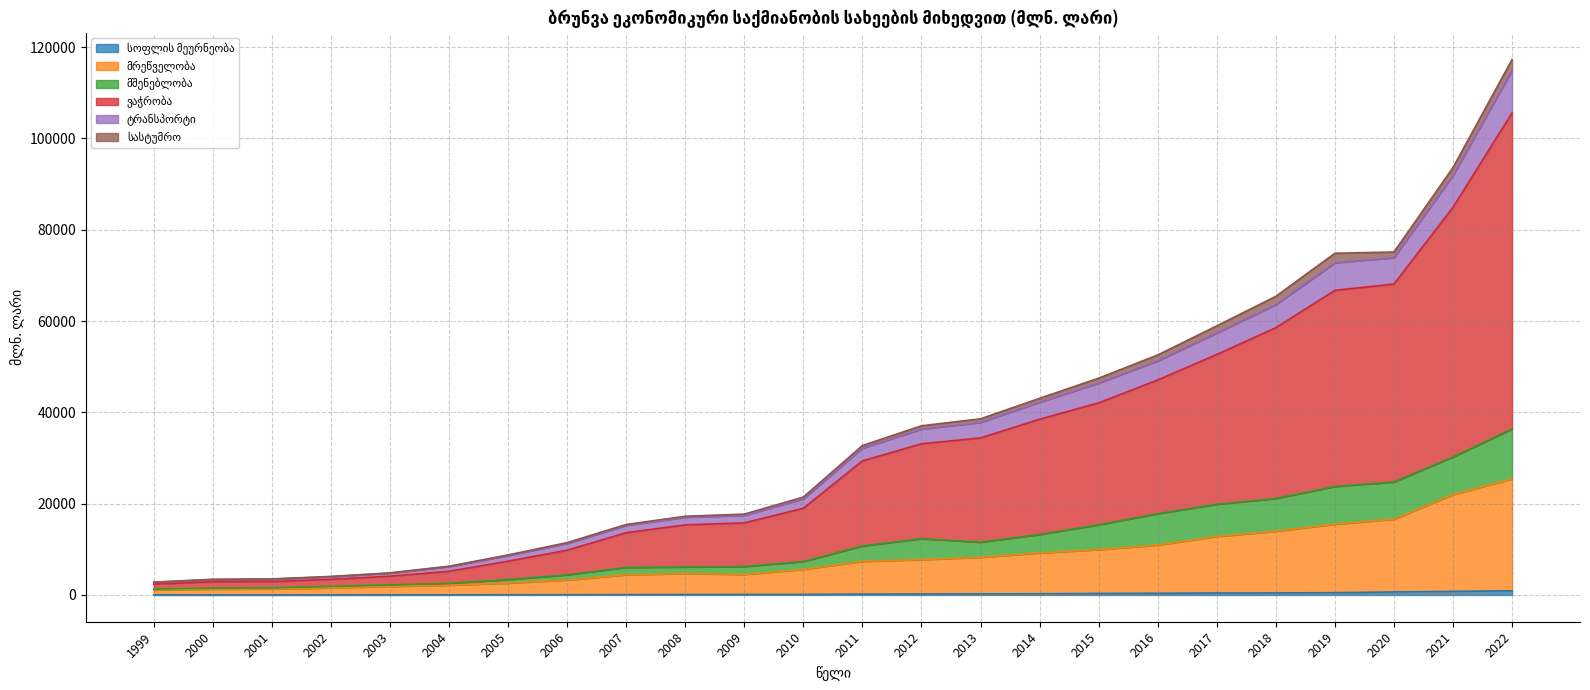

List the labels in order of მშენებლობა value, smallest first.

1999, 2000, 2001, 2002, 2003, 2004, 2005, 2006, 2007, 2008, 2009, 2010, 2011, 2013, 2012, 2014, 2015, 2016, 2017, 2018, 2019, 2020, 2021, 2022